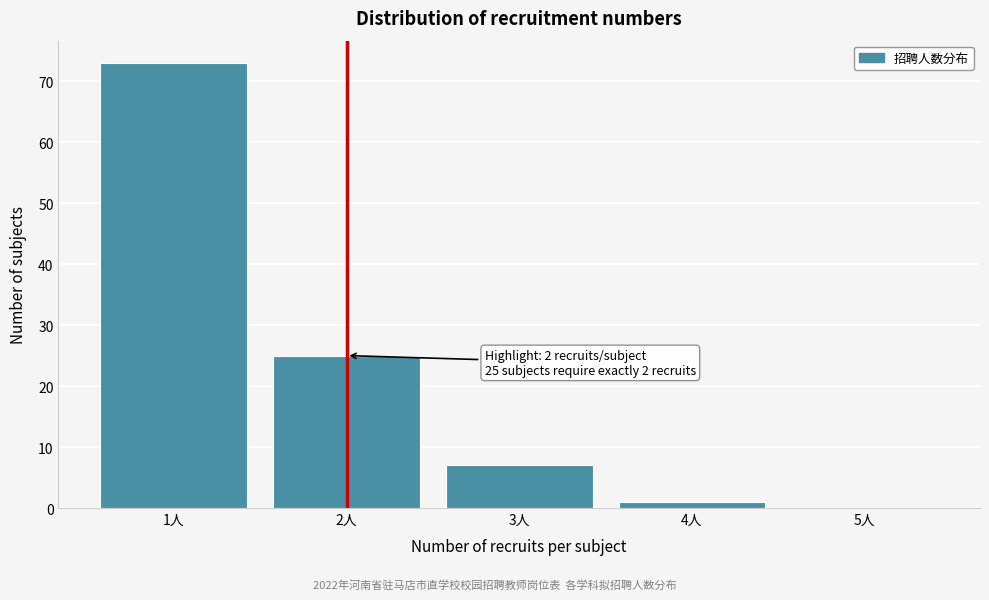

Reading left to right, what are all the values shown in this chart?

1人=73	2人=25	3人=7	4人=1	5人=0